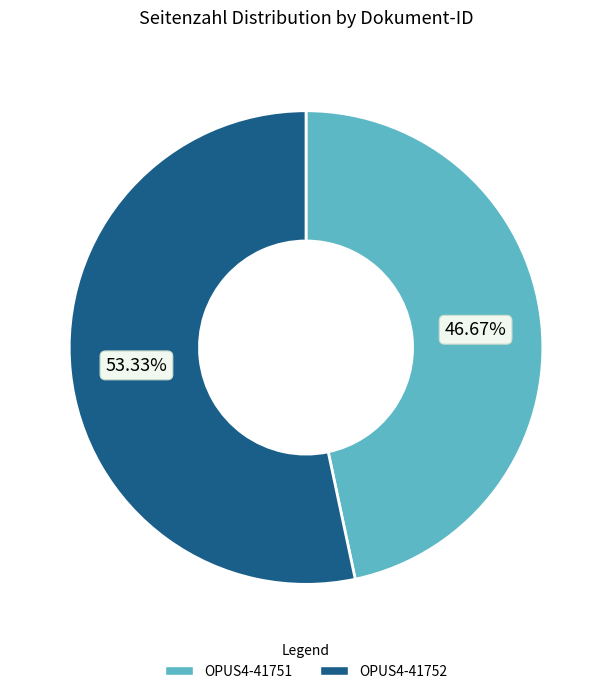

What is the ratio of the value at OPUS4-41751 to the value at OPUS4-41752?

0.9